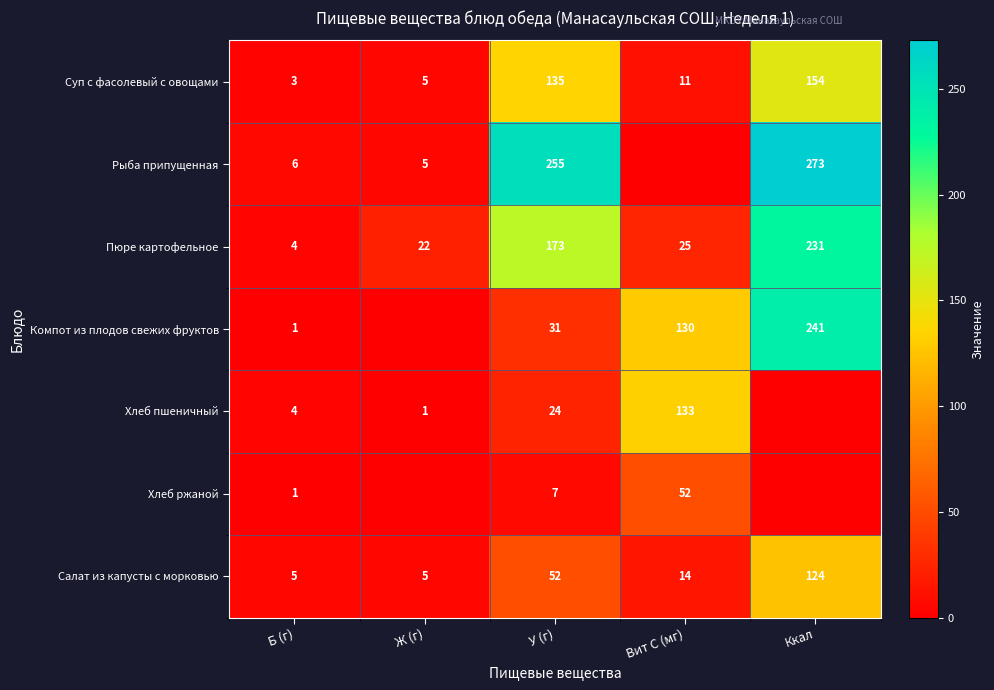

At how many categories does at least one series exceed 249?

2